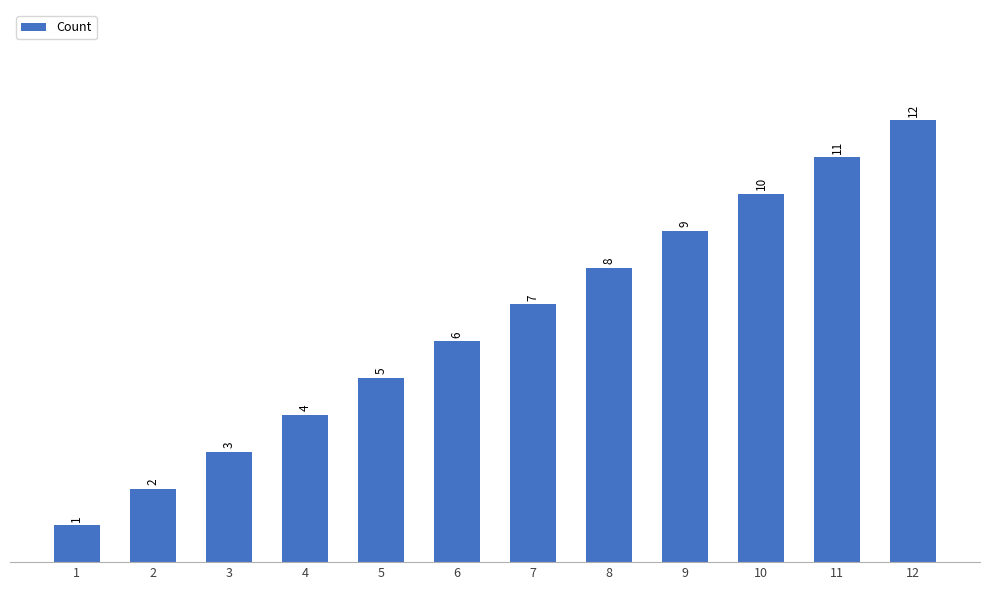

Where is the data nearest to the value 6?

6